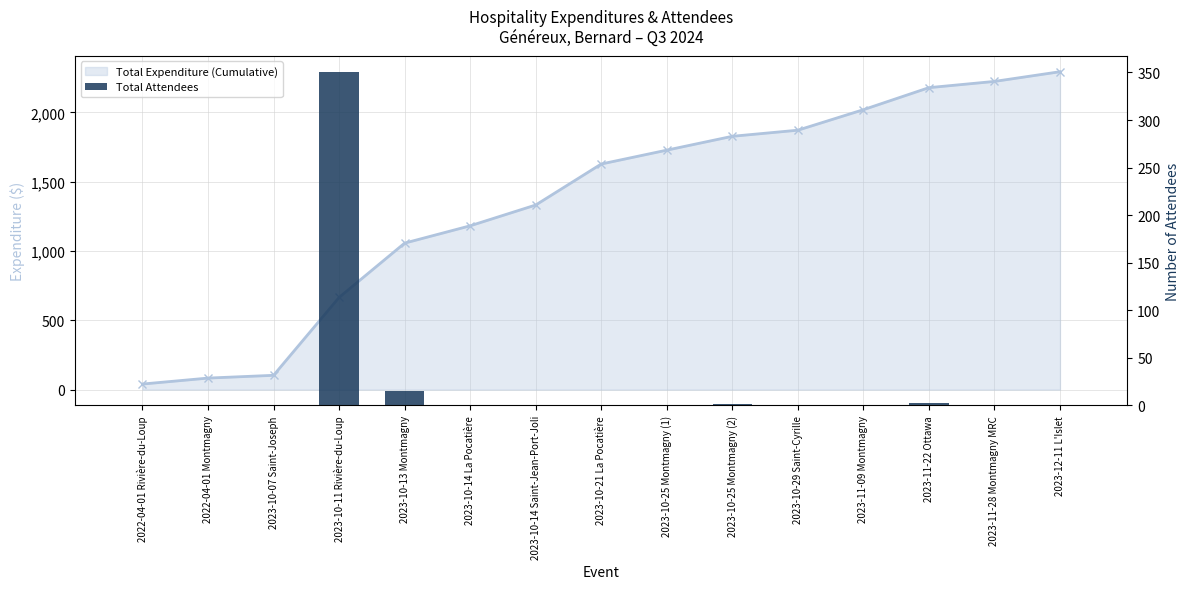

Rank the categories by value from highest to lowest.

2023-10-11 Rivière-du-Loup, 2023-10-13 Montmagny, 2023-11-22 Ottawa, 2023-10-25 Montmagny (2), 2023-10-14 La Pocatière, 2023-10-14 Saint-Jean-Port-Joli, 2023-10-21 La Pocatière, 2023-10-25 Montmagny (1), 2023-10-29 Saint-Cyrille, 2023-11-09 Montmagny, 2023-11-28 Montmagny MRC, 2023-12-11 L'Islet, 2022-04-01 Rivière-du-Loup, 2022-04-01 Montmagny, 2023-10-07 Saint-Joseph